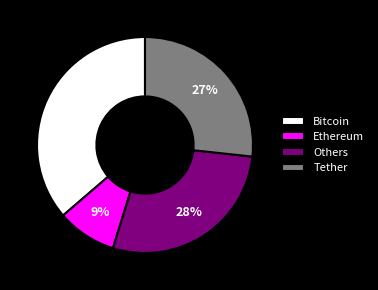

Rank the categories by value from highest to lowest.

Bitcoin, Others, Tether, Ethereum